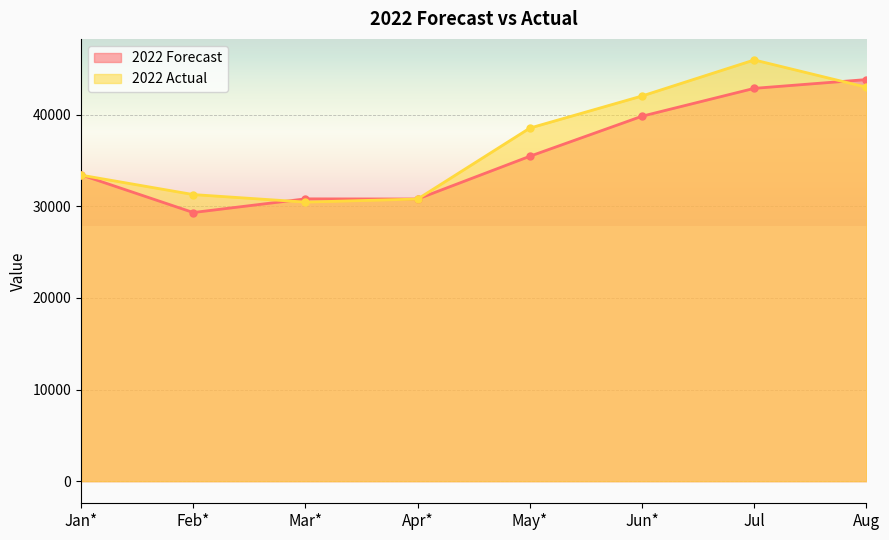

Which series changed the most between Jun* and Aug?

2022 Forecast